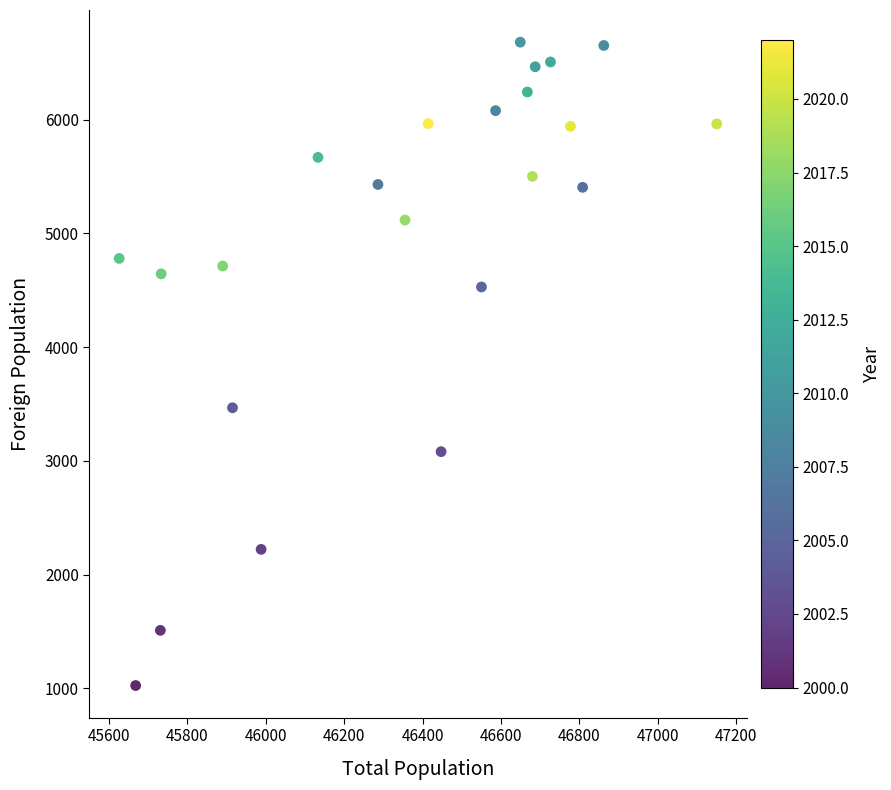

What is the range of X values (max minus min)?

1524